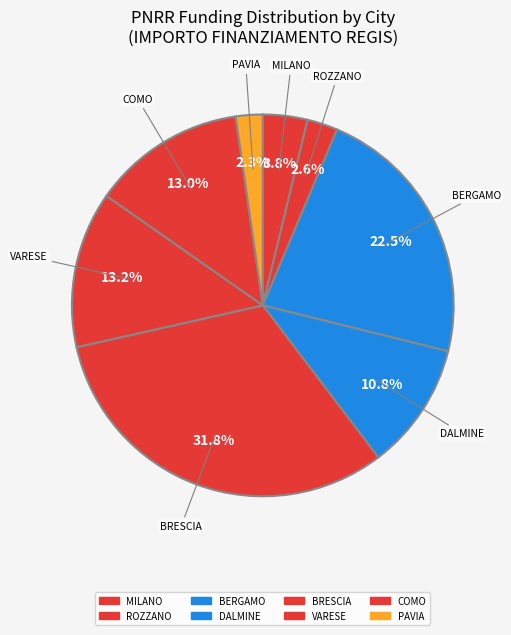

How many slices are in this pie chart?

8